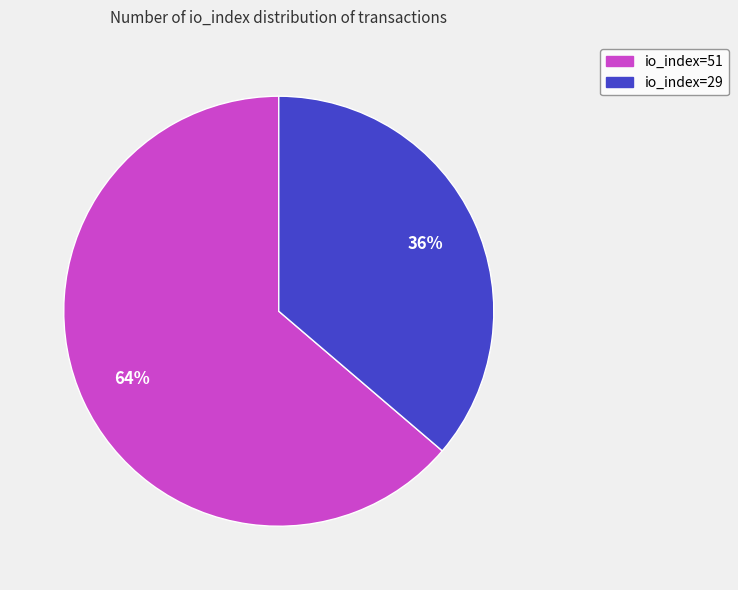

To the nearest percent, what portion does io_index=29 represent?

36%